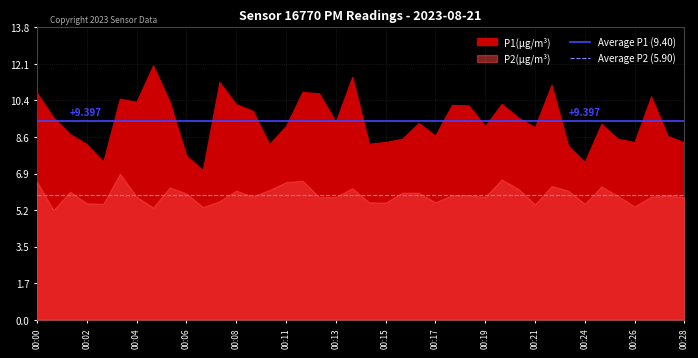

What value does the Average P1 (9.40) series have at 00:00?

9.4